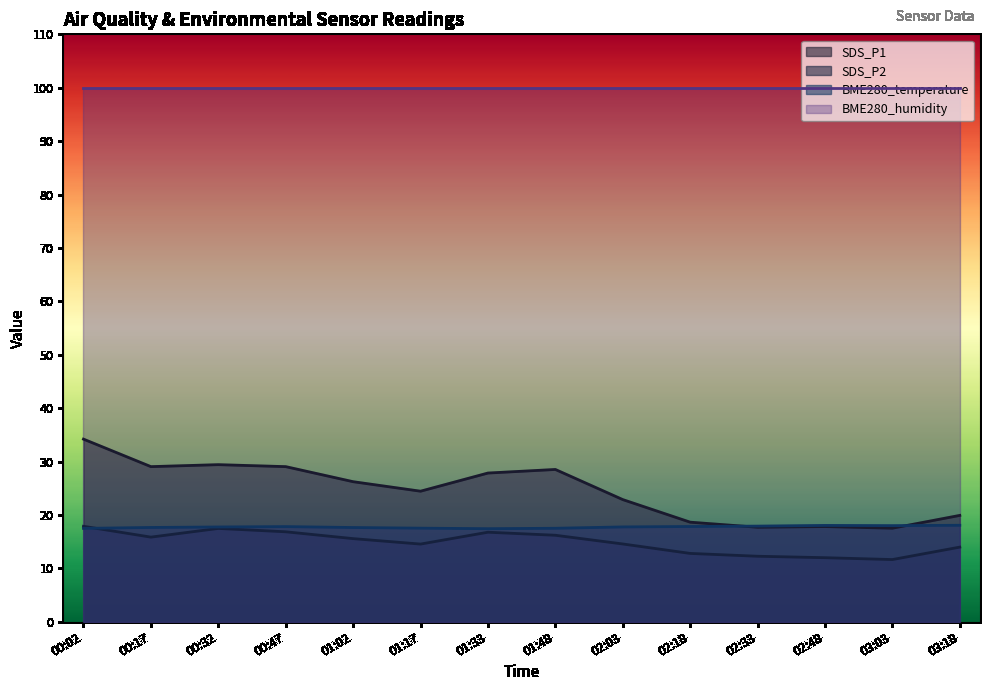

At which category does SDS_P2 reach its first local valley?

00:17